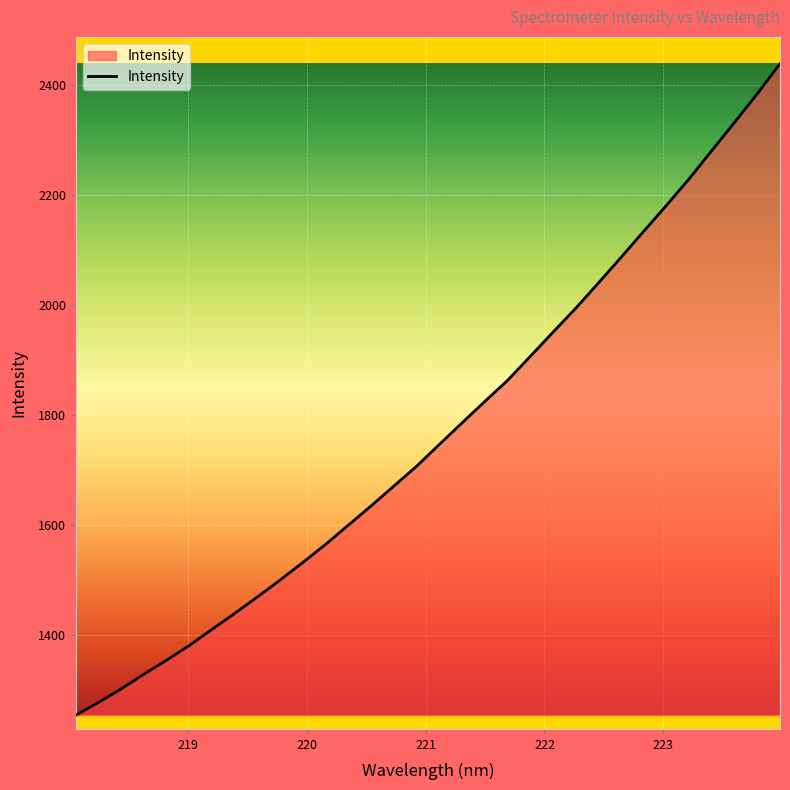

What is the minimum value shown in the chart?

1255.5